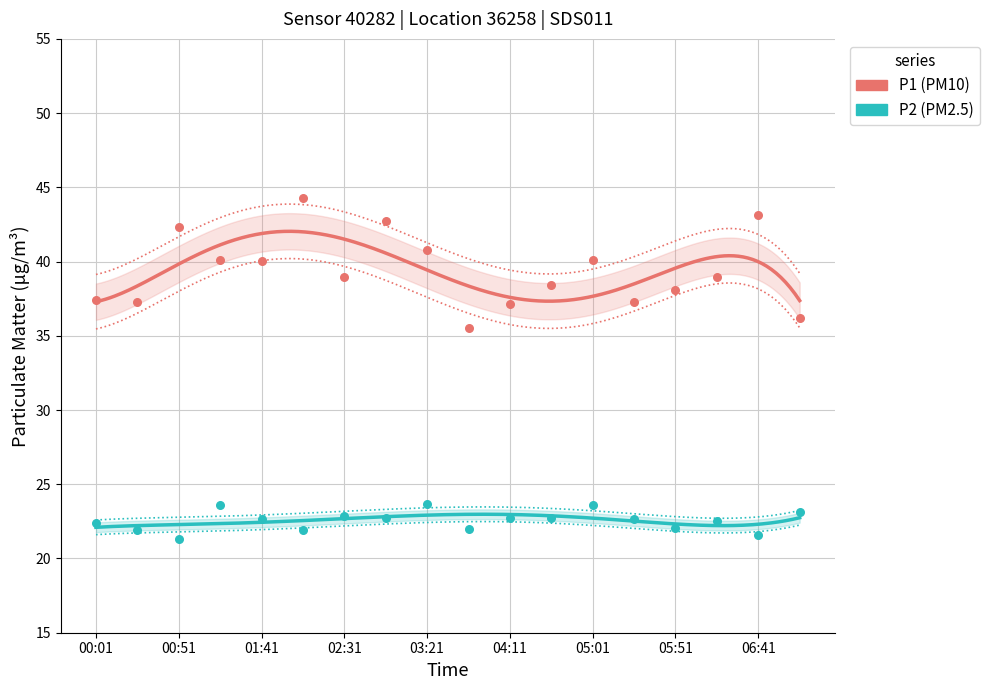

At how many categories does at least one series exceed 28?

18